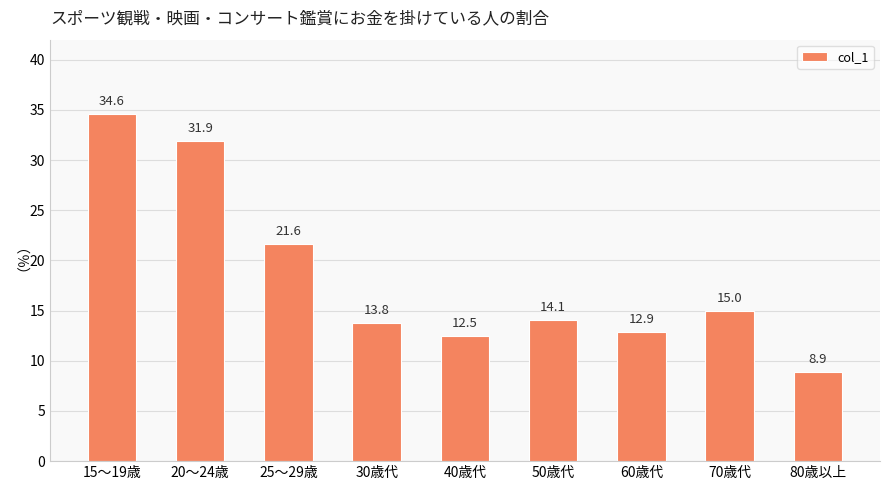

True or false: the data shows 7.6 at 60歳代.

False